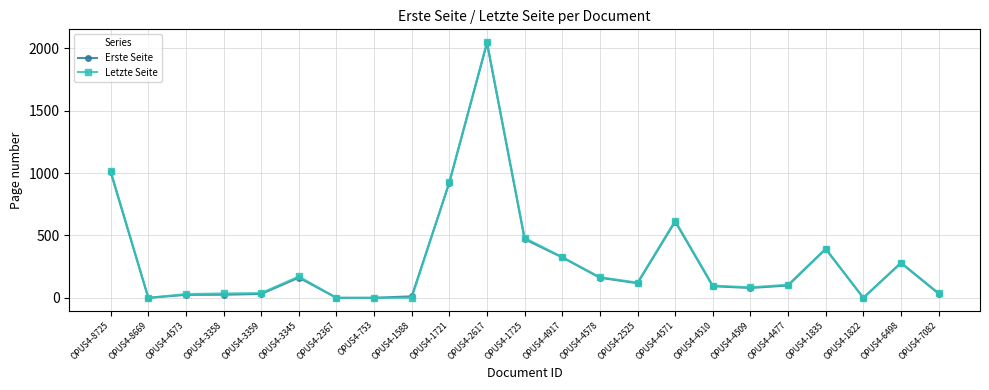

What is the label of the 12th point from the right?

OPUS4-1725